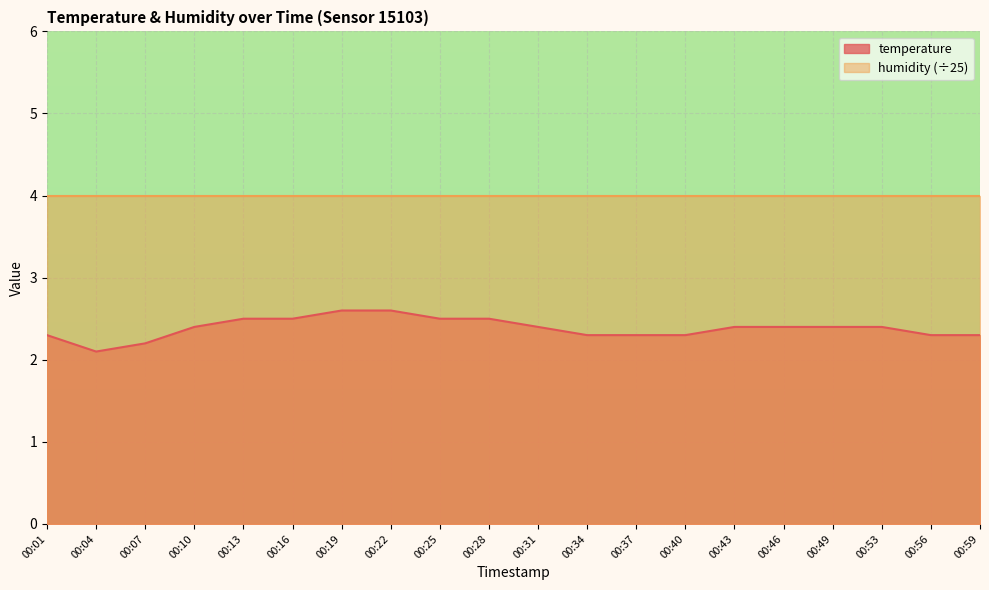

Count the number of data series in this chart.

2